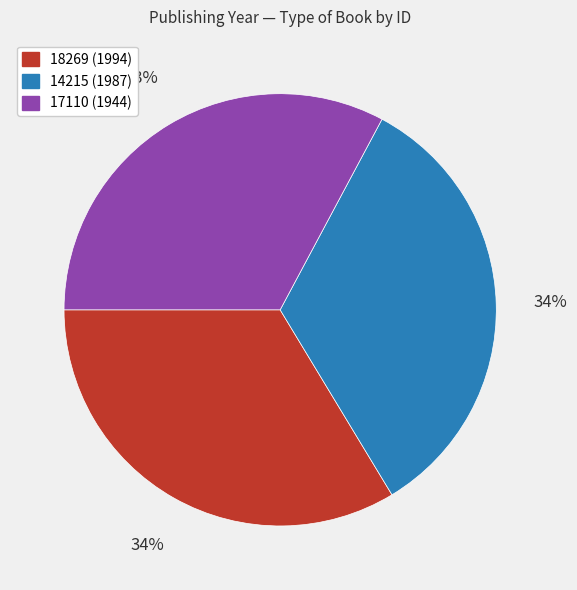

Does any single category account for the majority?

No